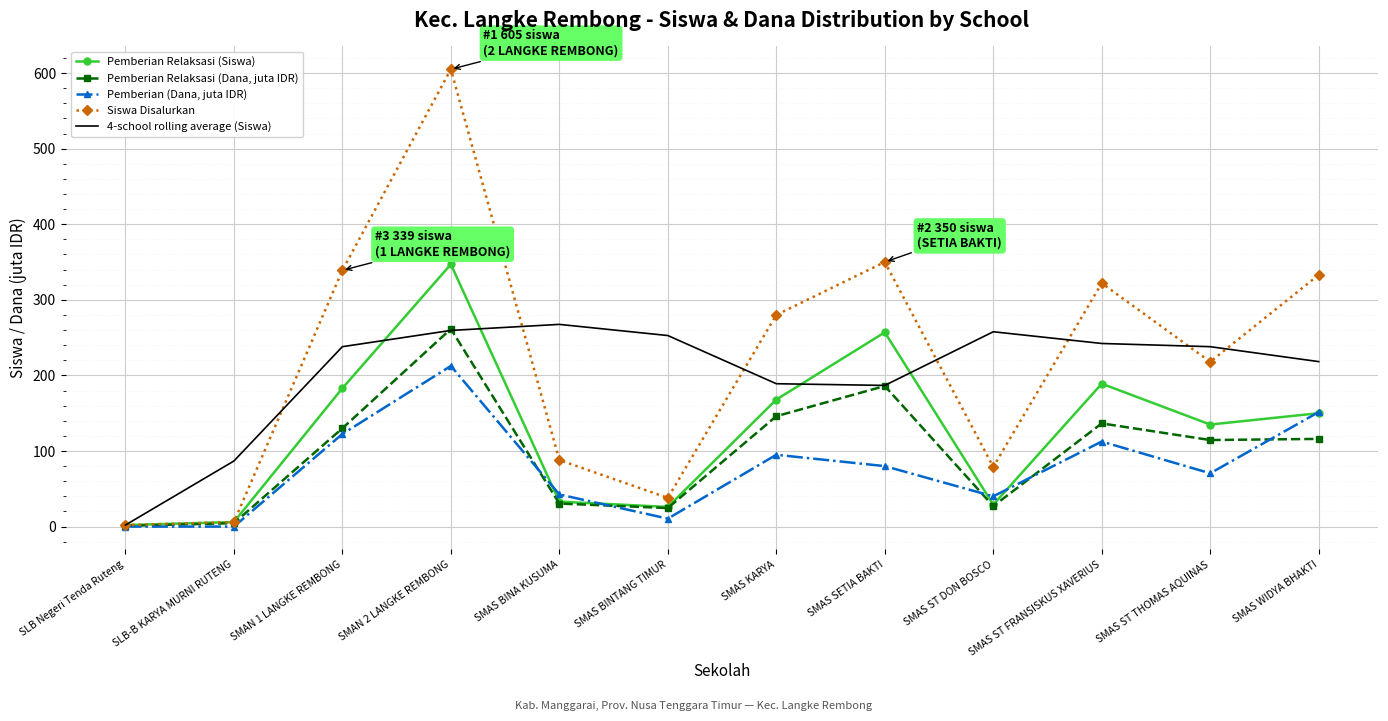

What is the approximate value of Siswa Disalurkan at SMAS ST DON BOSCO?

79.0